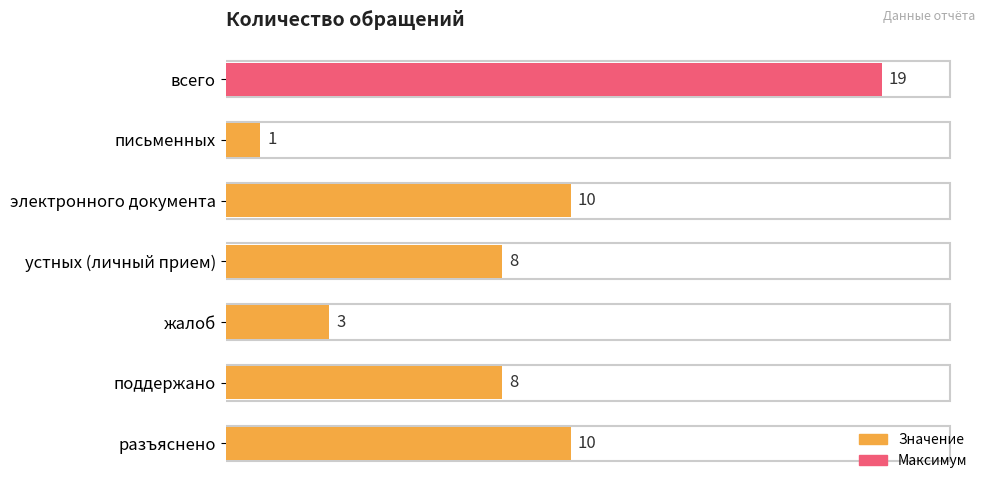

What is the label of the 7th bar from the bottom?

всего